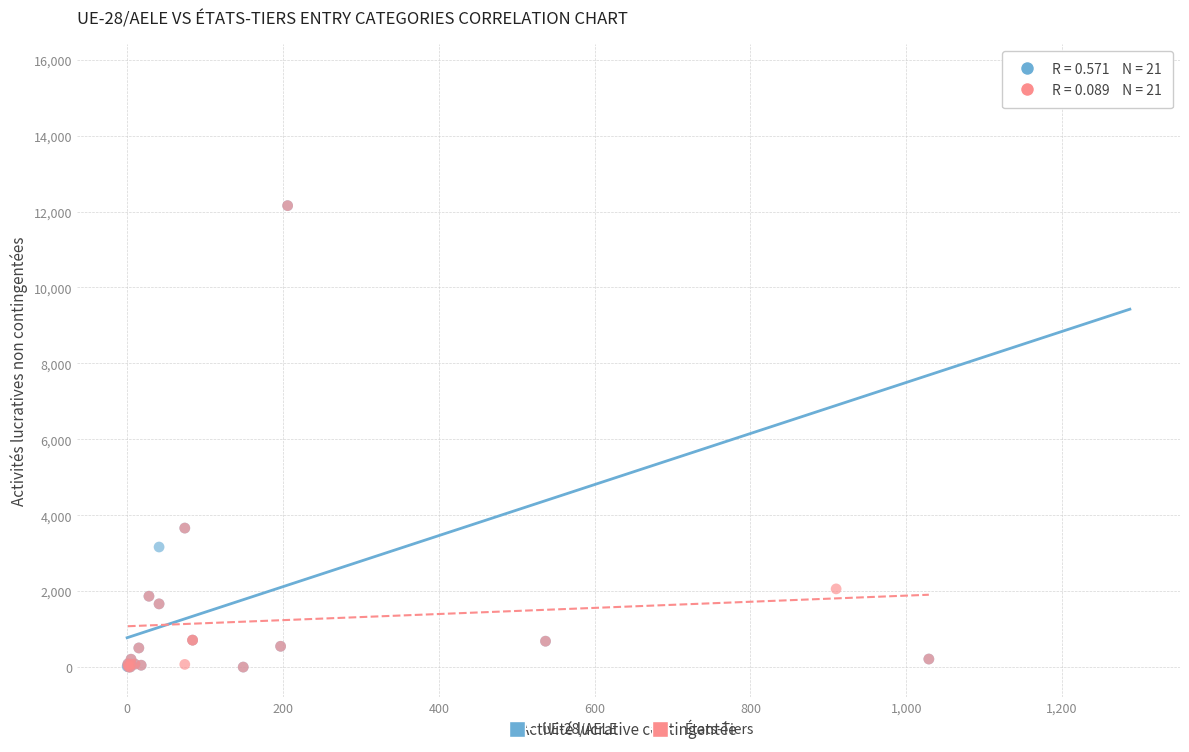

Which series has the largest Y range (max minus min)?

UE-28/AELE